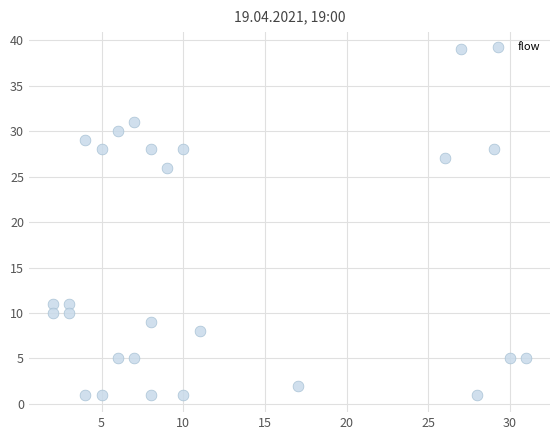

What is the range of Y values (max minus min)?

38